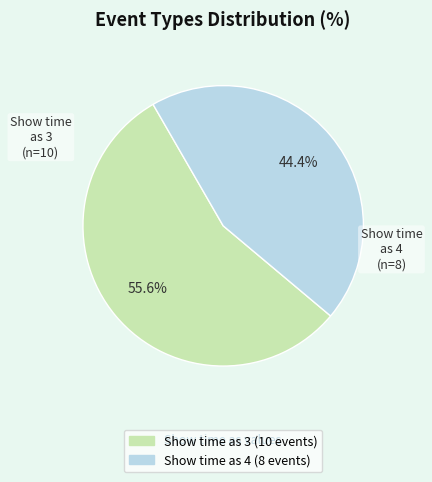

Is there a majority slice in this chart?

Yes